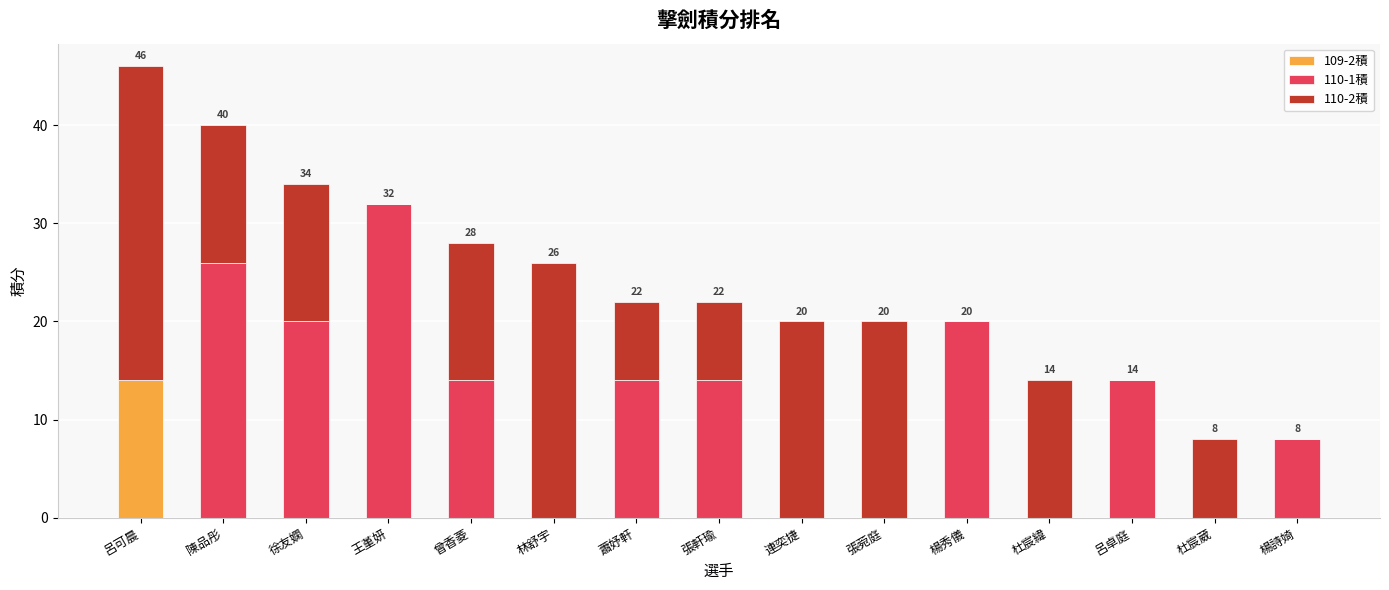

Count the number of data series in this chart.

3